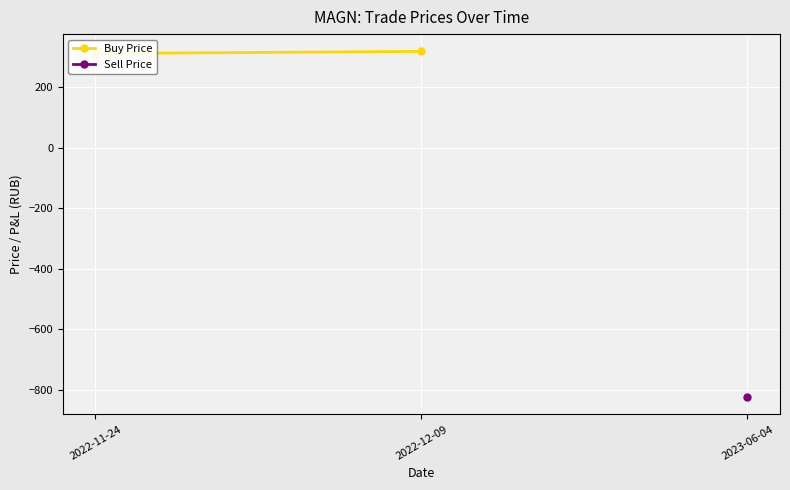

What is the average value?

314.4